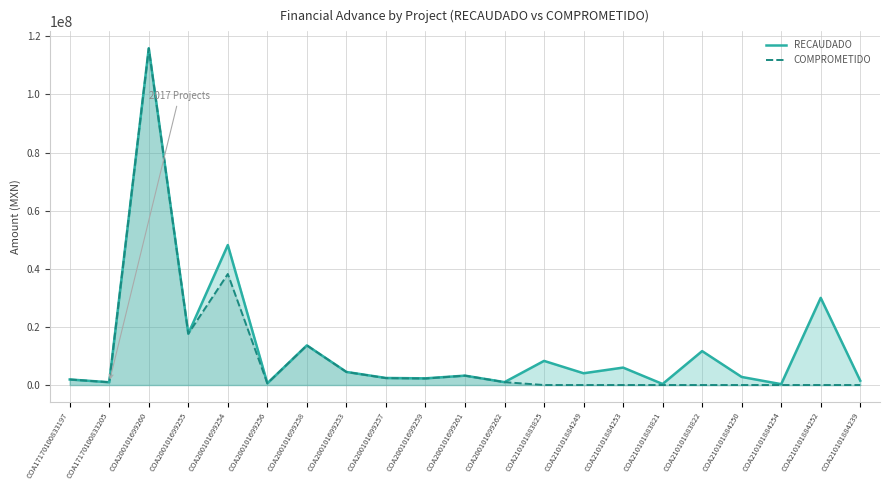

How many interior local valleys does the RECAUDADO series have?

8